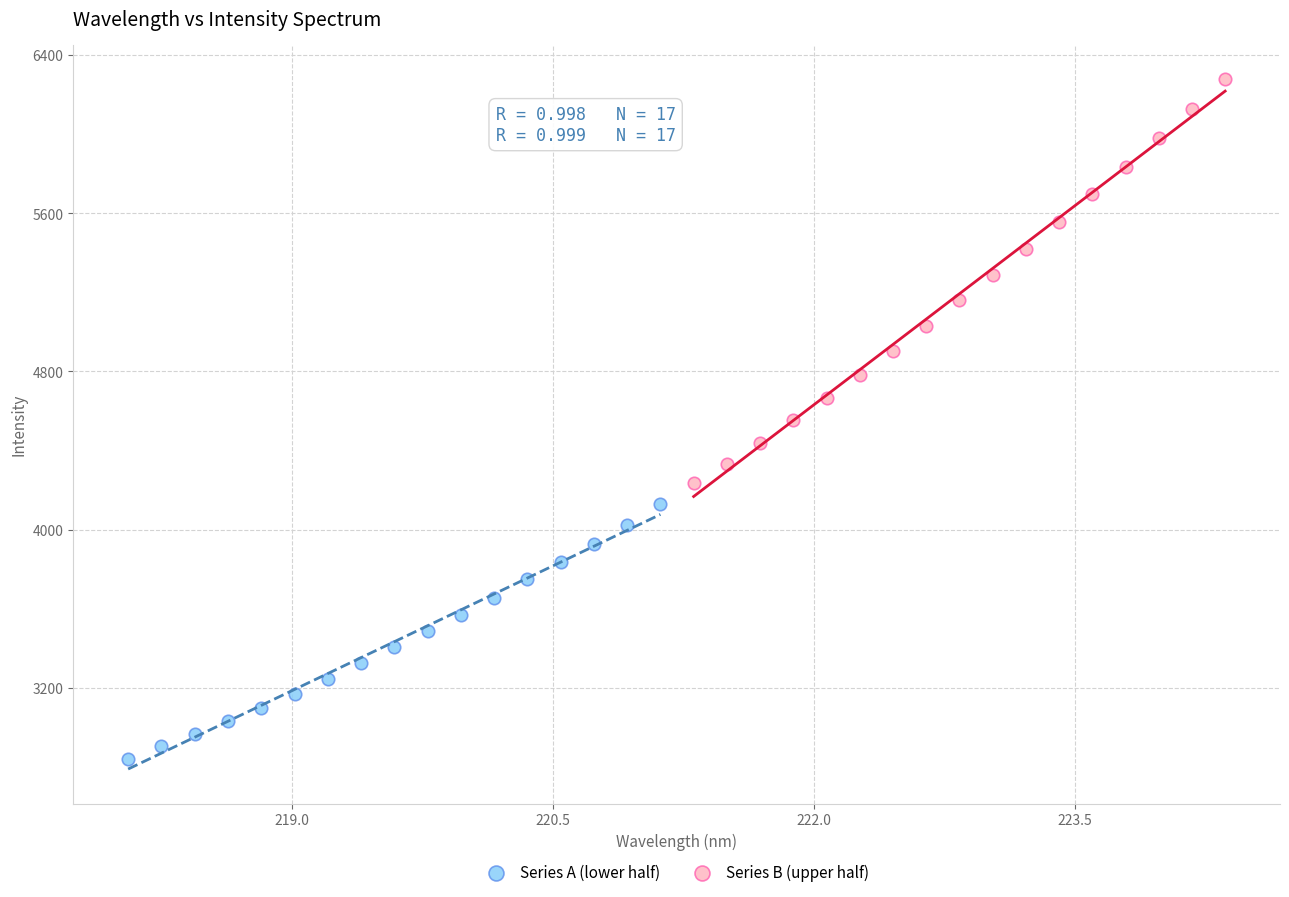

What are all the series names shown in the legend?

Series A (lower half), Series B (upper half)